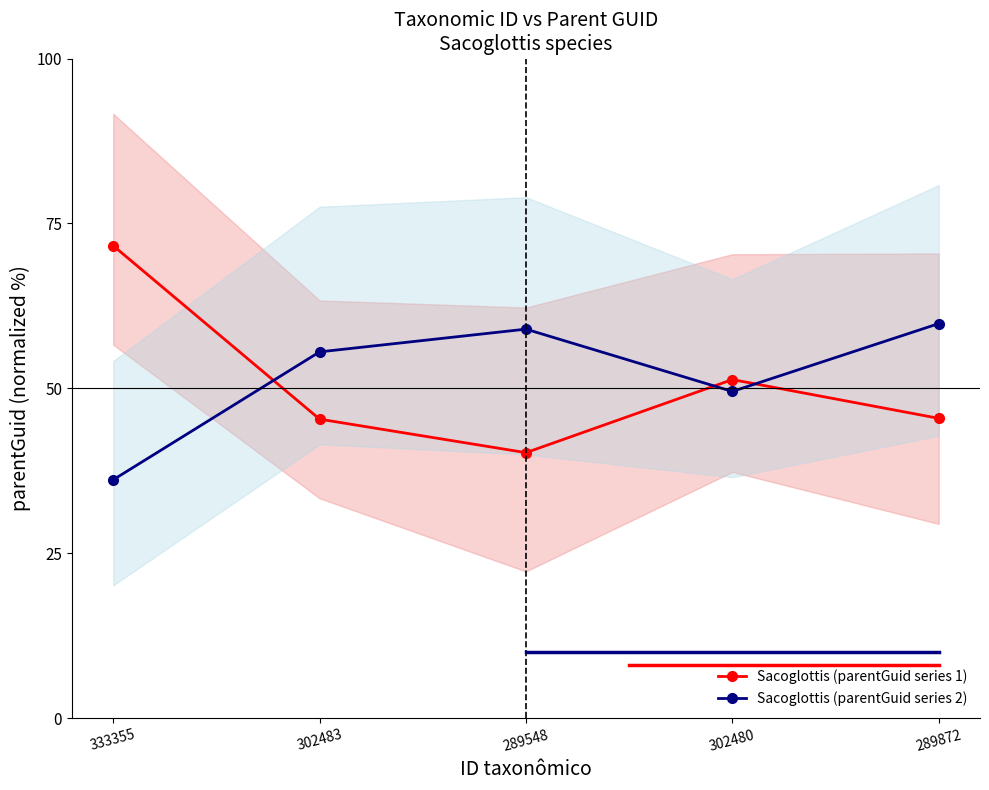

Rank the series by their average value, from highest to lowest.

Sacoglottis (parentGuid series 2), Sacoglottis (parentGuid series 1)